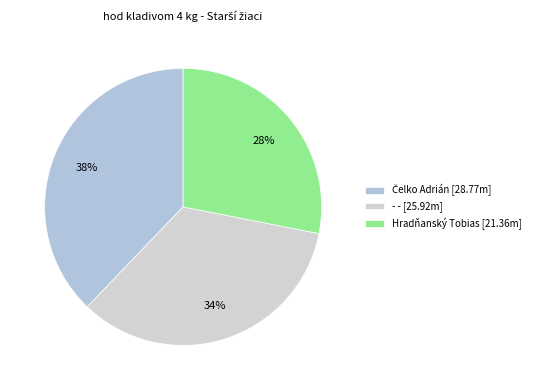

The Čelko Adrián slice represents 38% of the pie. True or false?

True